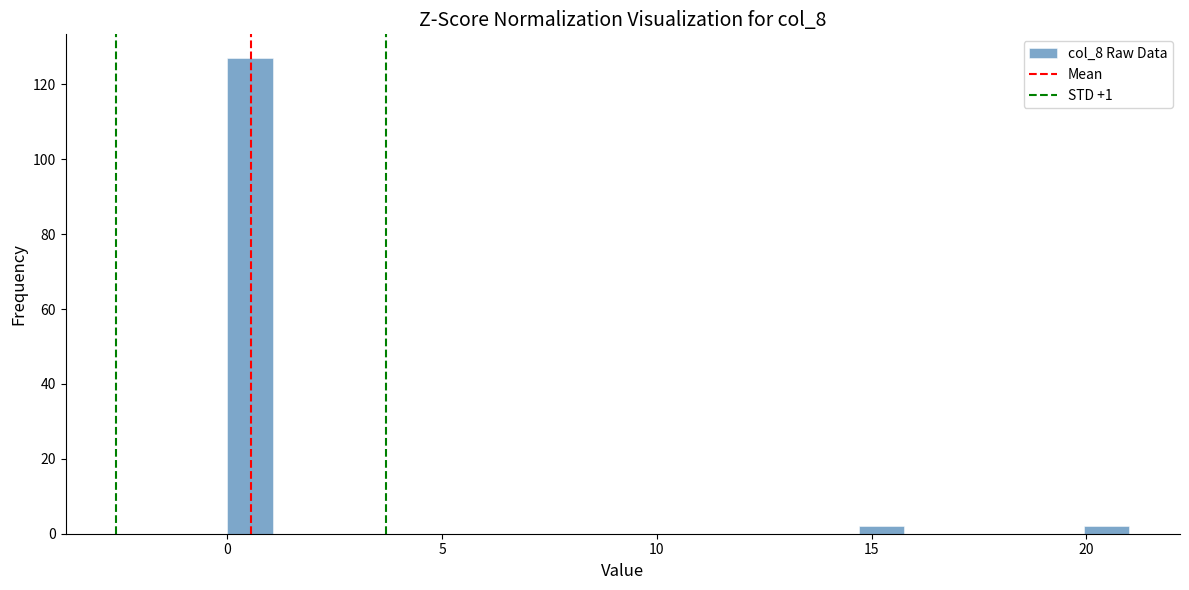

Around what value on the x-axis is the tallest bar? Give the approximate position of its centre, as read against the axis.

0.5